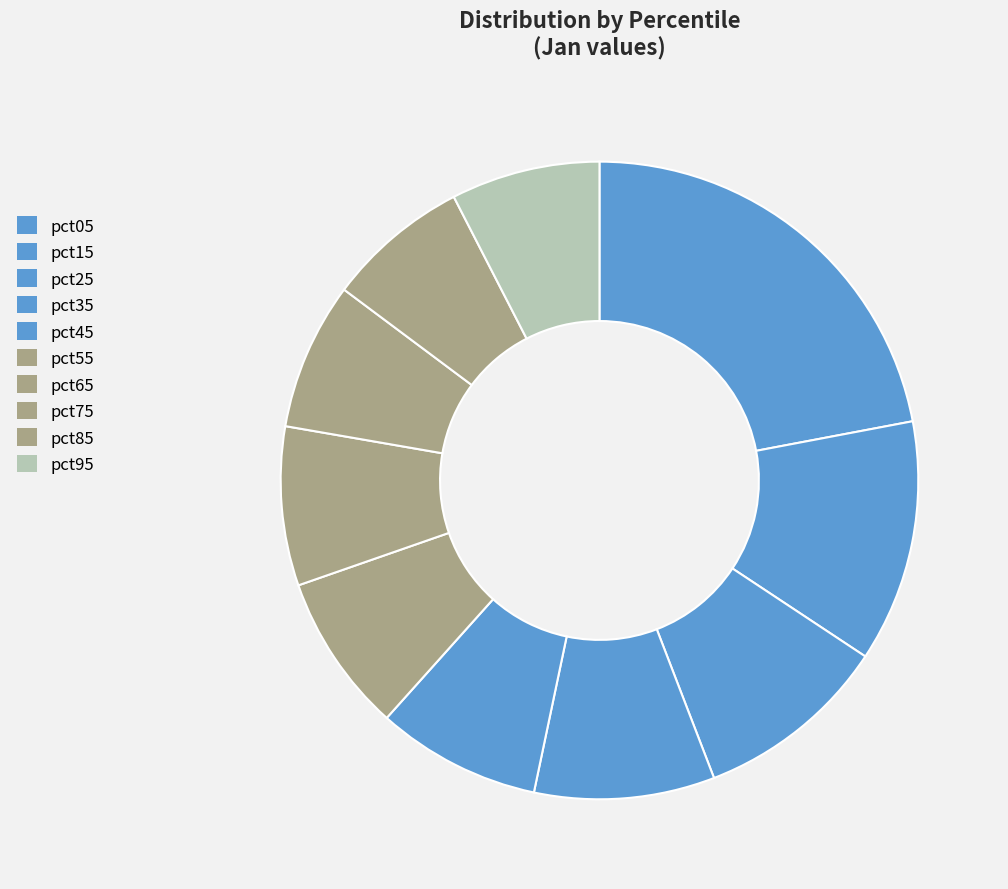

Which has a higher value, pct45 or pct85?

pct45